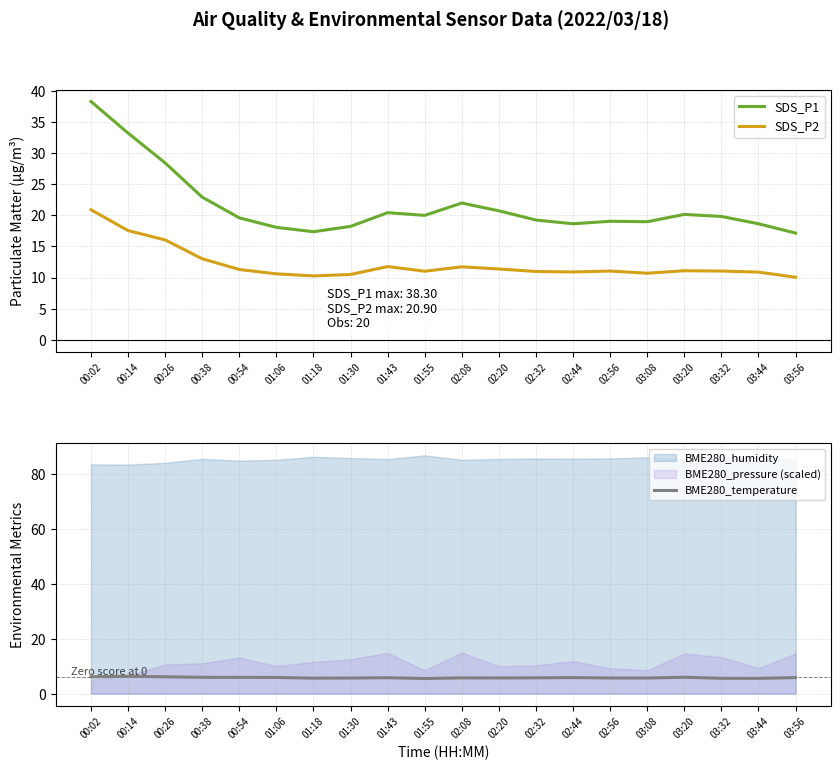

At which category is the sum across all series the highest?

00:02